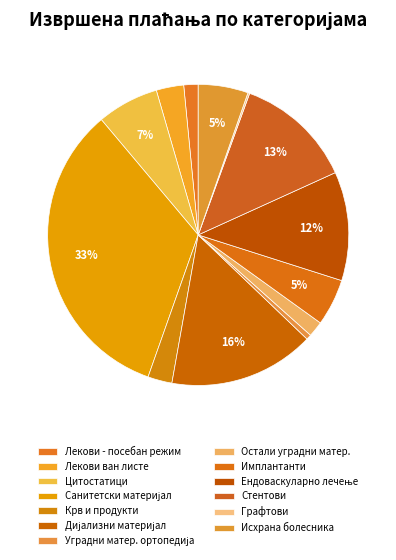

To the nearest percent, what is the difference between the largest and smallest slice percentages?

33%